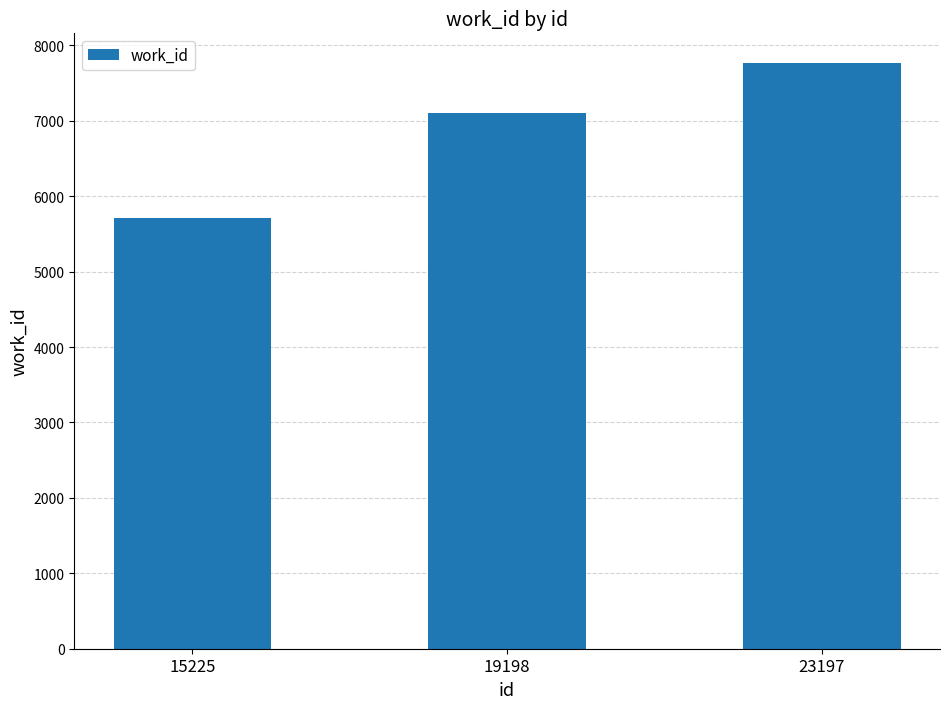

The value at 15225 is 1413. True or false?

False